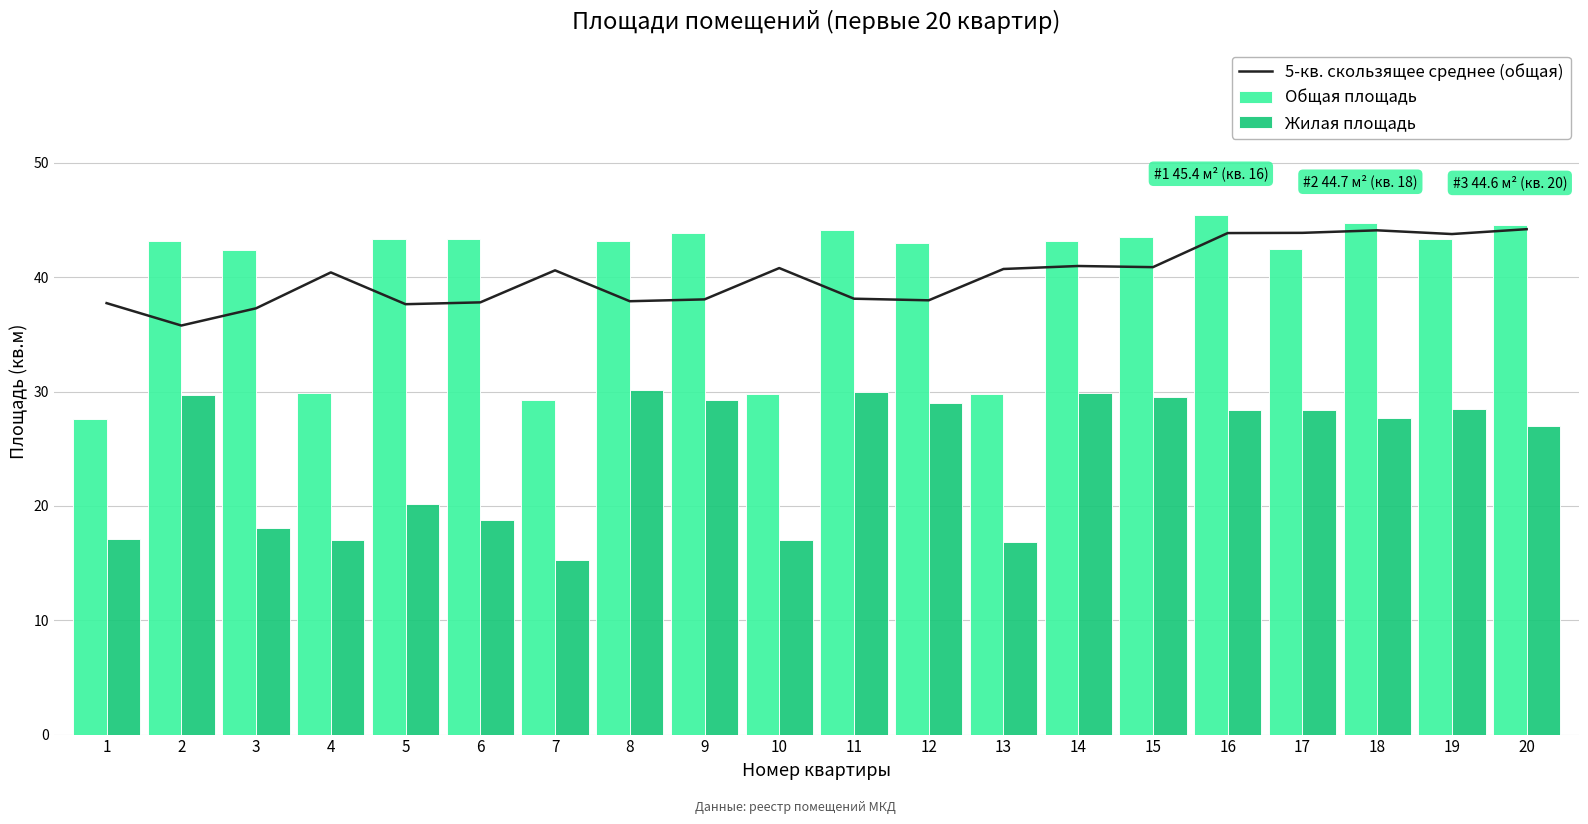

What is the value of the Общая площадь bar at the 9th from the left?

43.9